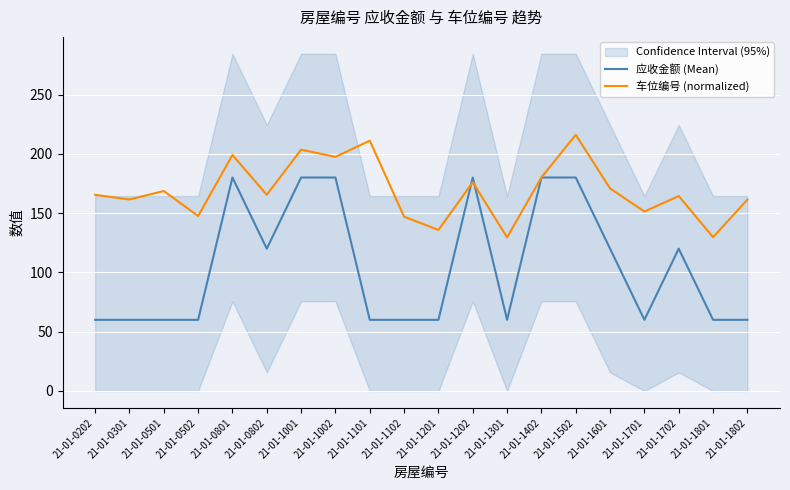

Which category has the highest value in the 应收金额 (Mean) series?

21-01-0801